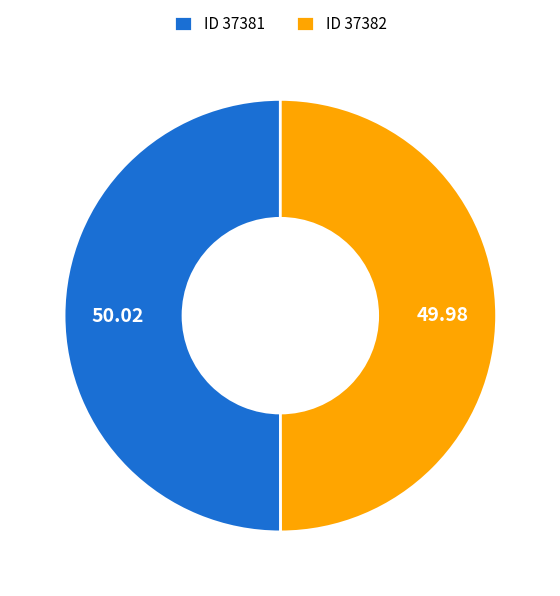

Do ID 37382 and ID 37381 together represent more than half of the pie?

Yes